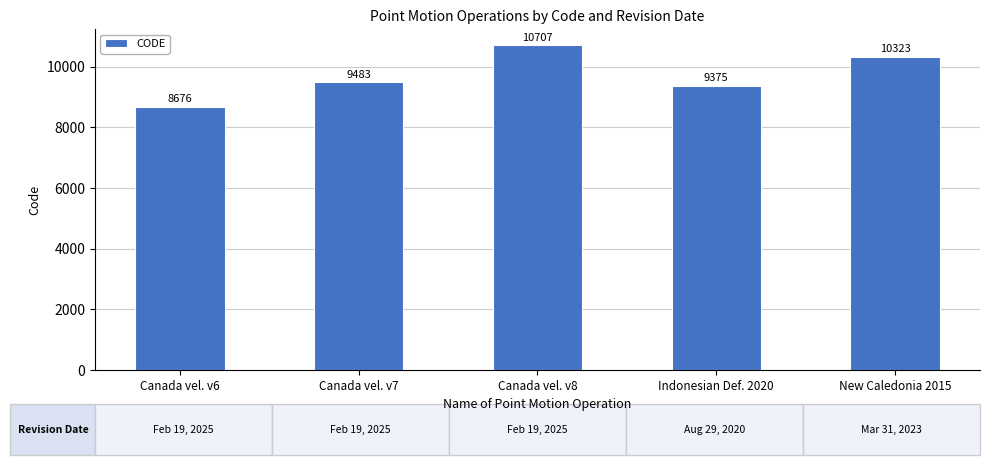

The chart shows a value of 5351 at Indonesian Def. 2020. True or false?

False